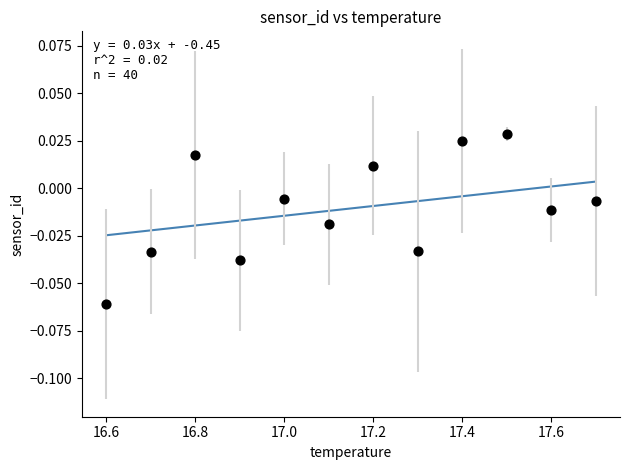

What is the range of X values (max minus min)?

1.1